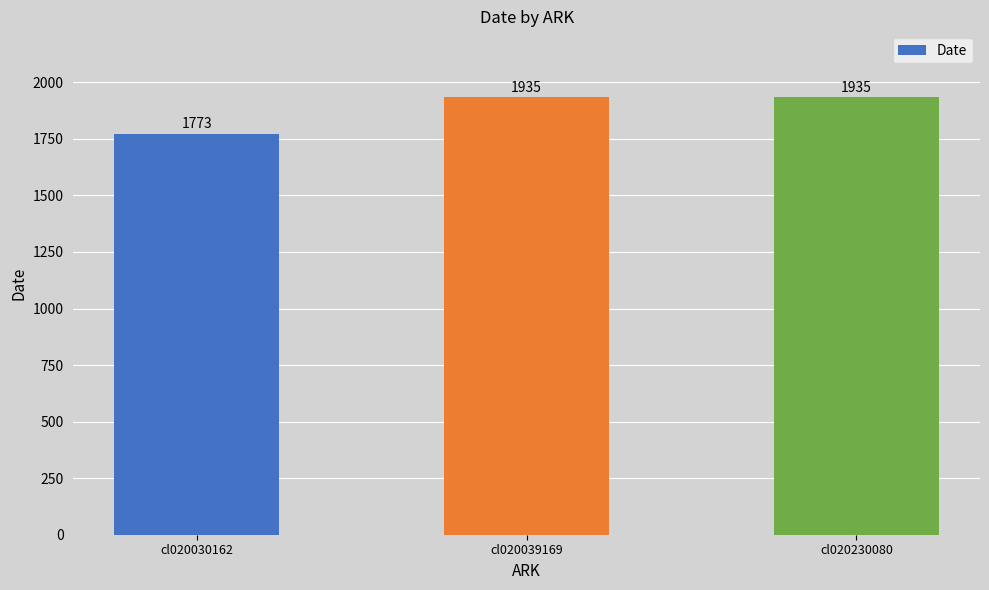

What is the difference between the maximum and minimum values?

162